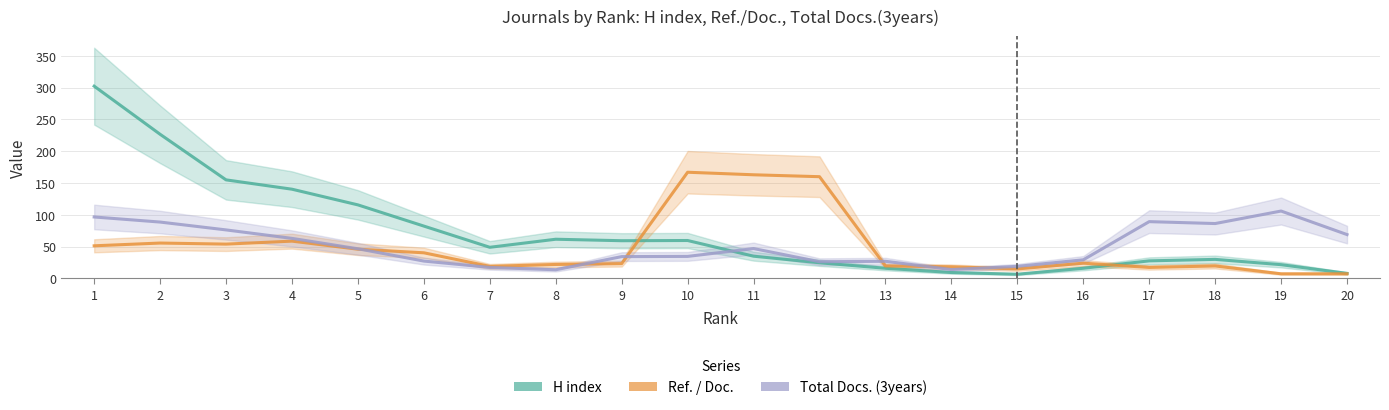

Is this an area chart (filled region under the line)?

No